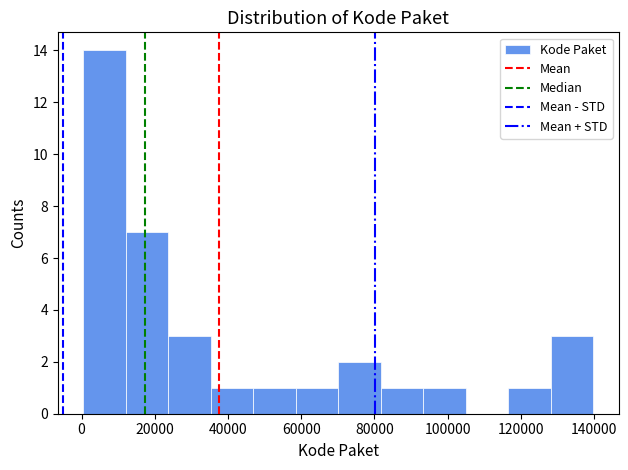

Reading left to right, transcribe this chart: for each bar, give the range it covers on the x-axis and its height. Neither the bar edges nor the heights are printed on the chart, so give them approximately, as read against the axes.

0 to 12000: 14
12000 to 24000: 7
24000 to 36000: 3
36000 to 46000: 1
46000 to 58000: 1
58000 to 70000: 1
70000 to 82000: 2
82000 to 94000: 1
94000 to 104000: 1
104000 to 116000: 0
116000 to 128000: 1
128000 to 140000: 3